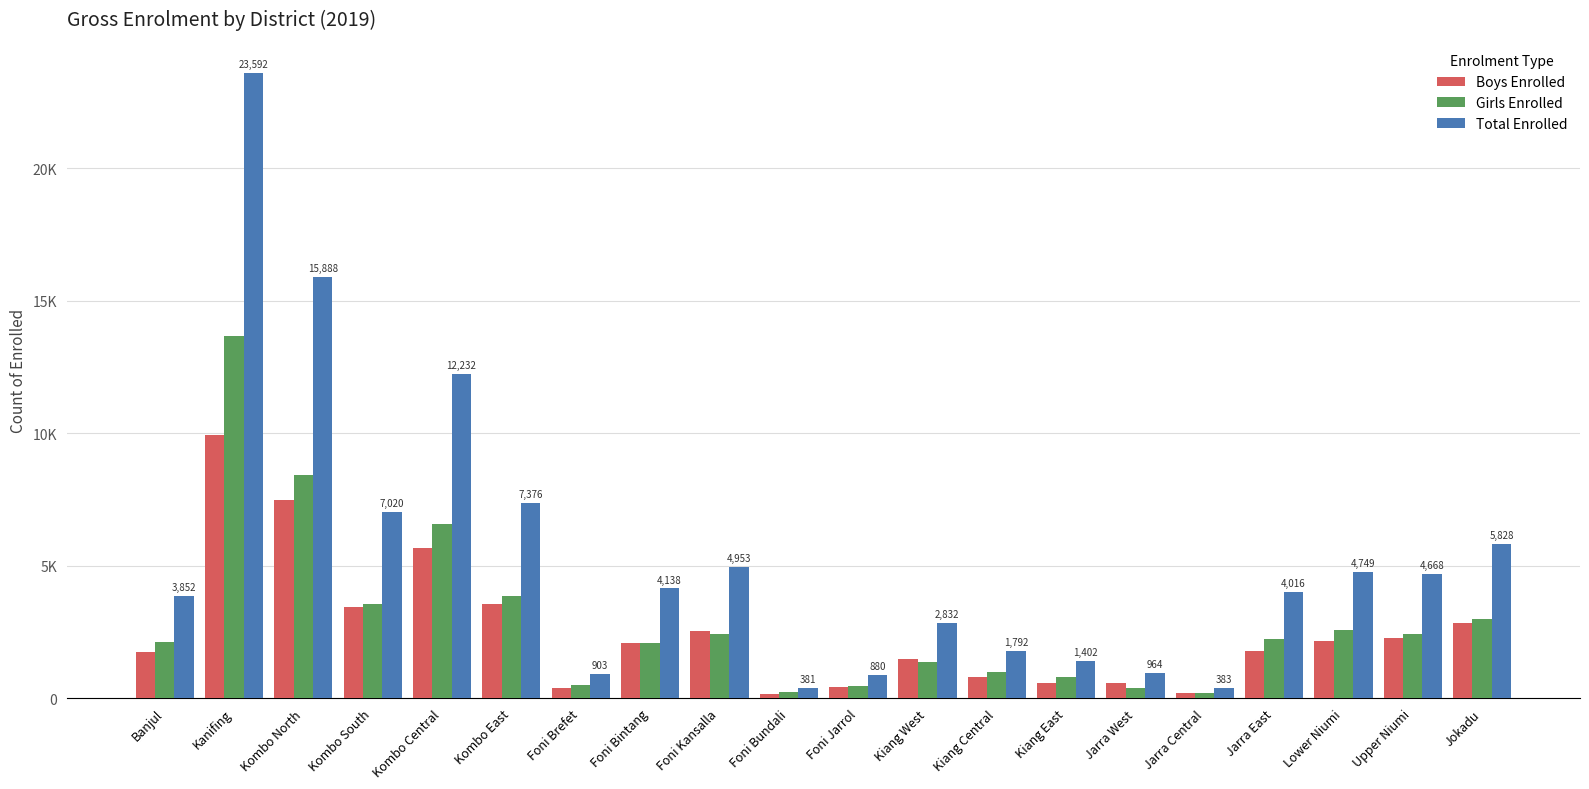

What is the highest value of the Boys Enrolled series?

9936